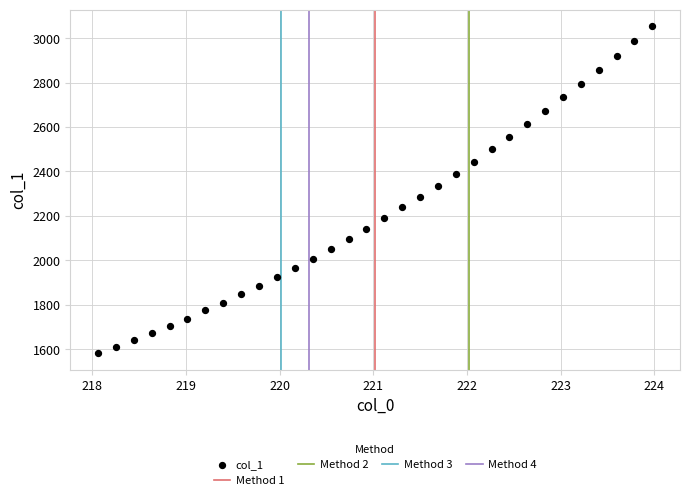

What is the range of Y values (max minus min)?

1473.5